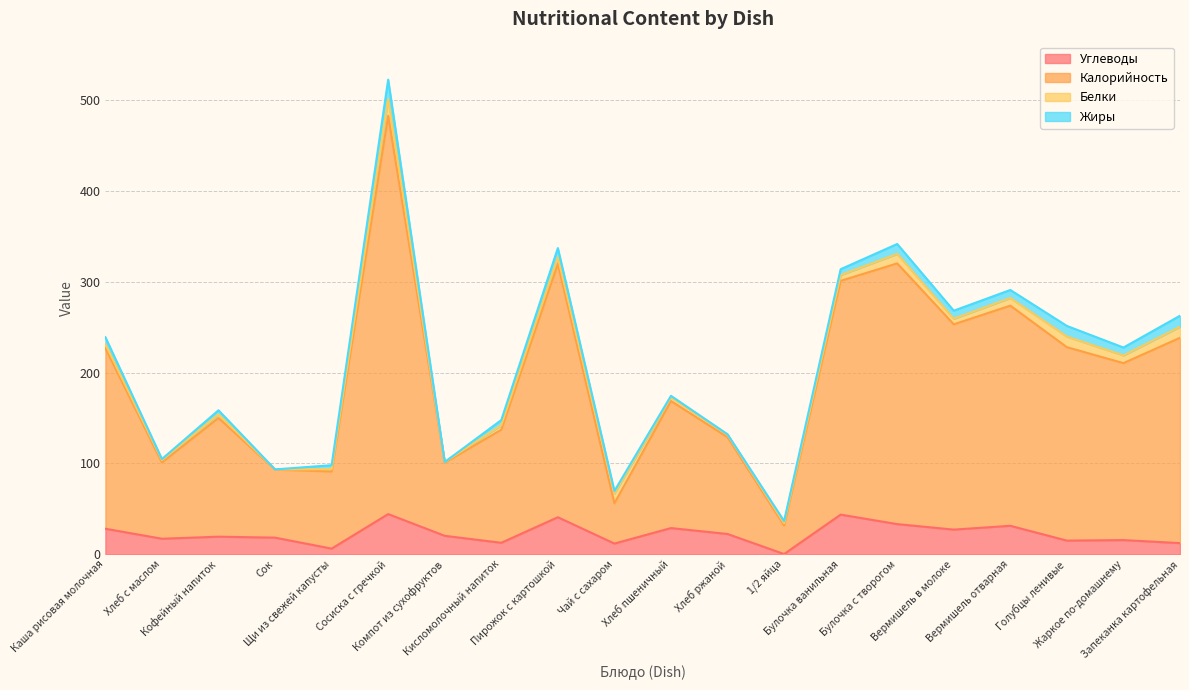

What is the minimum value shown in the chart?

0.1